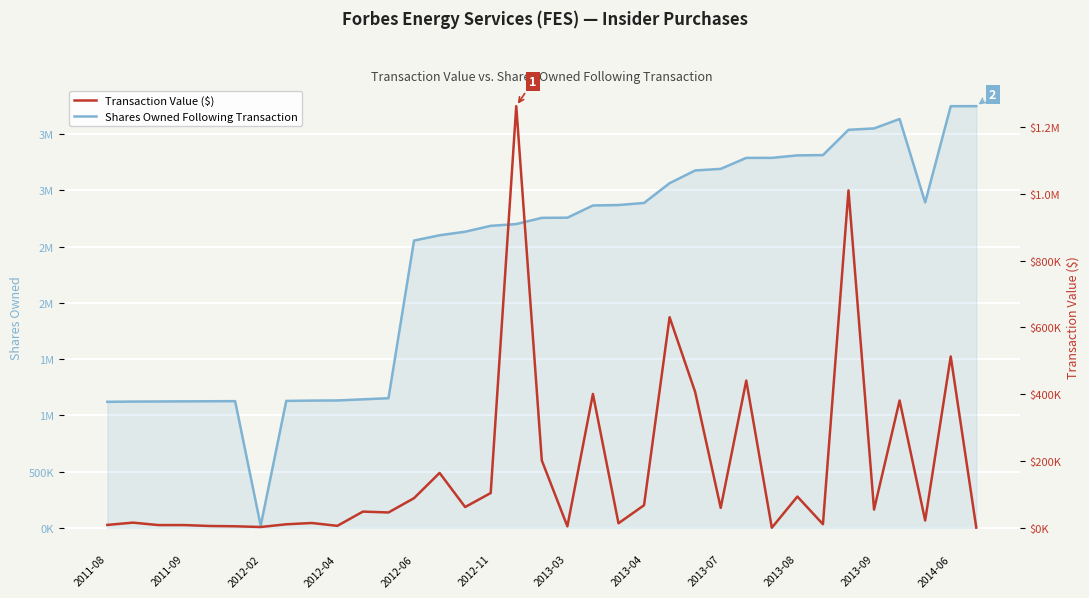

True or false: Shares Owned Following Transaction and Transaction Value ($) cross at least once.

False